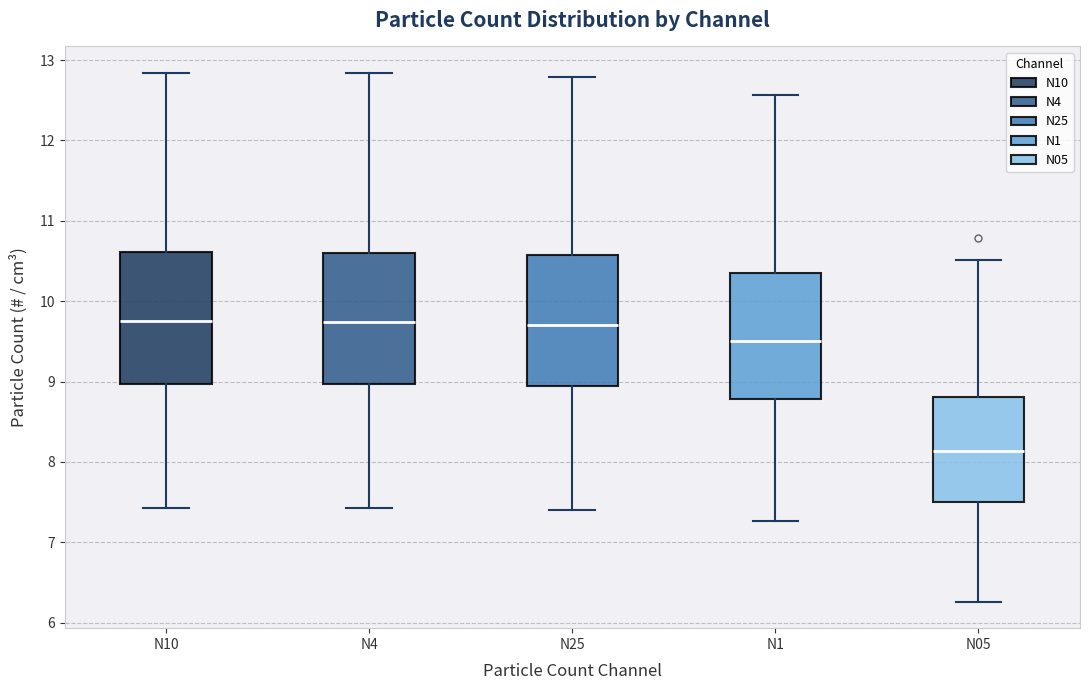

Where does the upper whisker of the box for N10 end on the y-axis? The values are not printed on the chart, so give them approximately, as read against the axis.

12.8